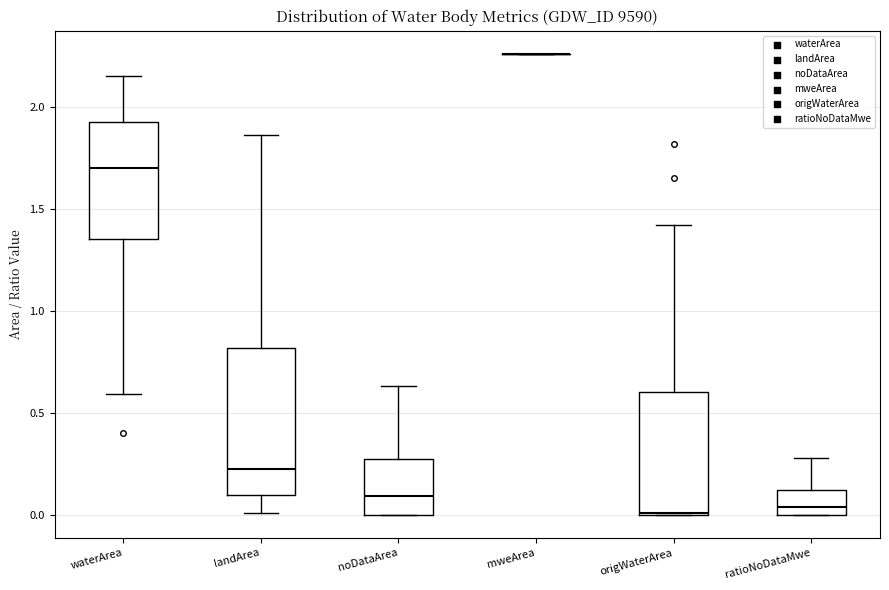

Which box is the tallest, from its lower edge to its upper edge?

landArea